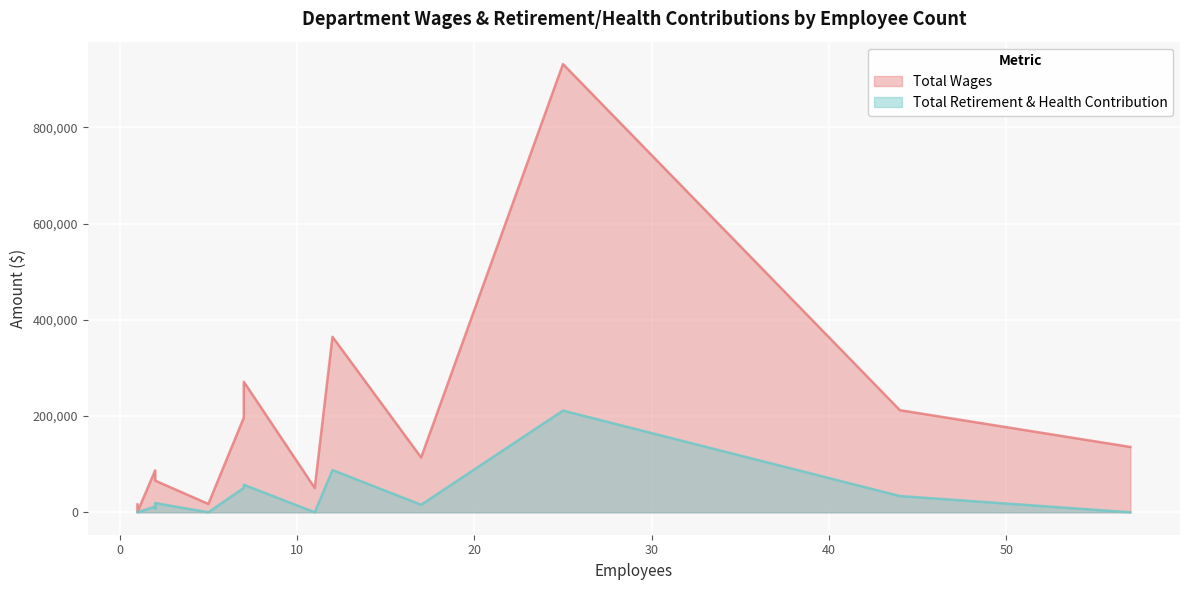

Reading left to right, list all the values displayed in this chart.

Total Wages: Administration=931448	Neighborhood Parks=364759	Athletic Fields=271264	Kydzone=212259	Facilities=196821	Admission/ Passes=135774	Athletic Sports=113898	Senior Activity=87081	Parks Administration=84774	General Recreation=65862	Teen Center=50444	Board Of Directors=17400	Softball=16371	Aquacise=803
Total Retirement & Health Contribution: Administration=211315	Neighborhood Parks=87849	Athletic Fields=57247	Kydzone=33831	Facilities=50876	Admission/ Passes=0	Athletic Sports=15660	Senior Activity=11963	Parks Administration=8057	General Recreation=19236	Teen Center=0	Board Of Directors=0	Softball=0	Aquacise=0